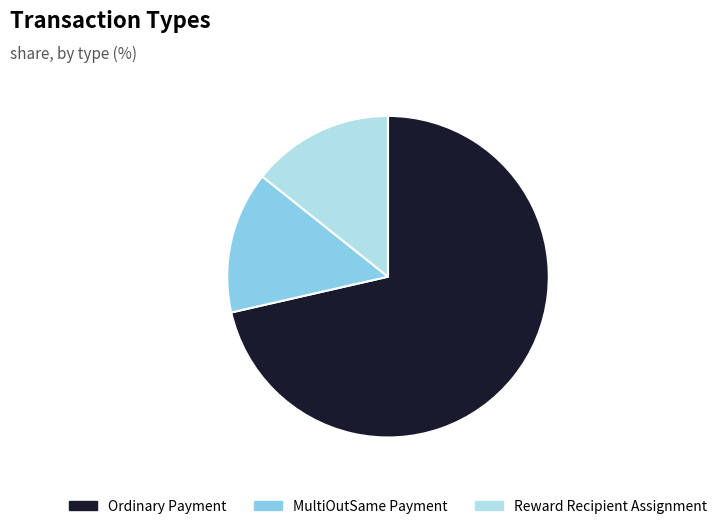

Count the number of slices in the pie.

3